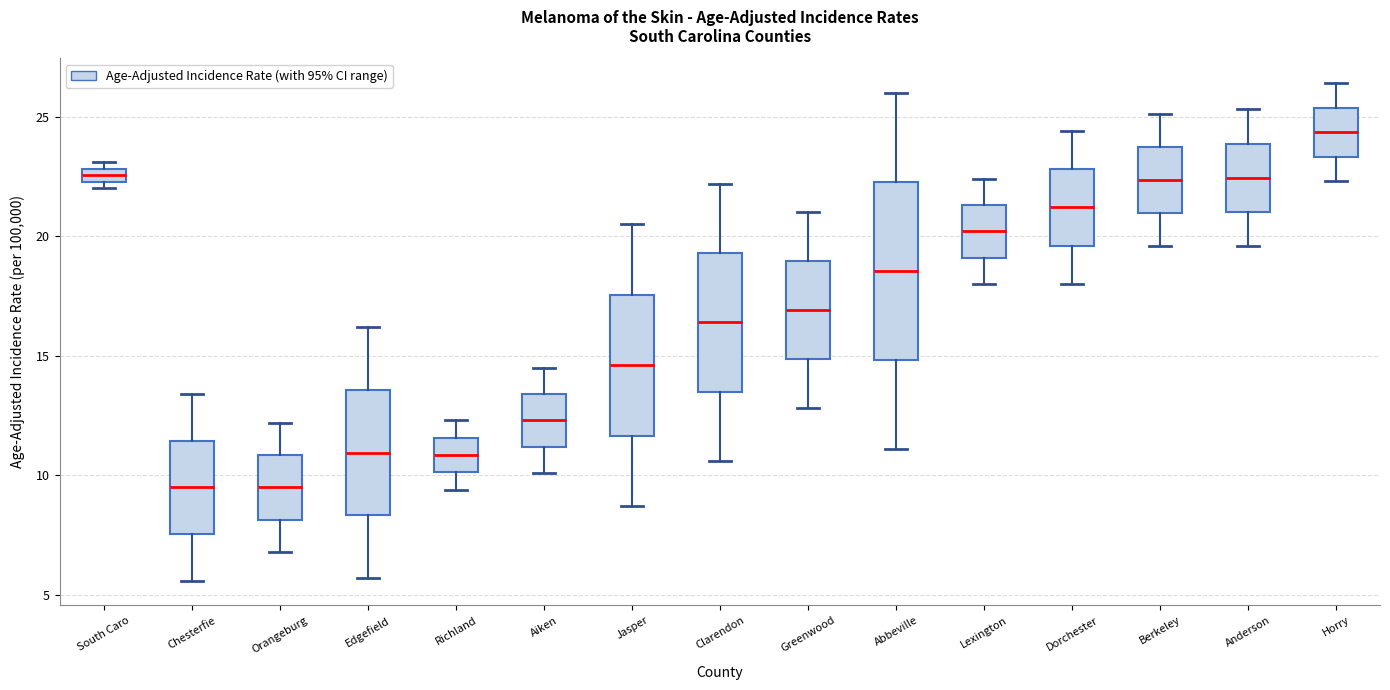

Which box is the tallest, from its lower edge to its upper edge?

Abbeville